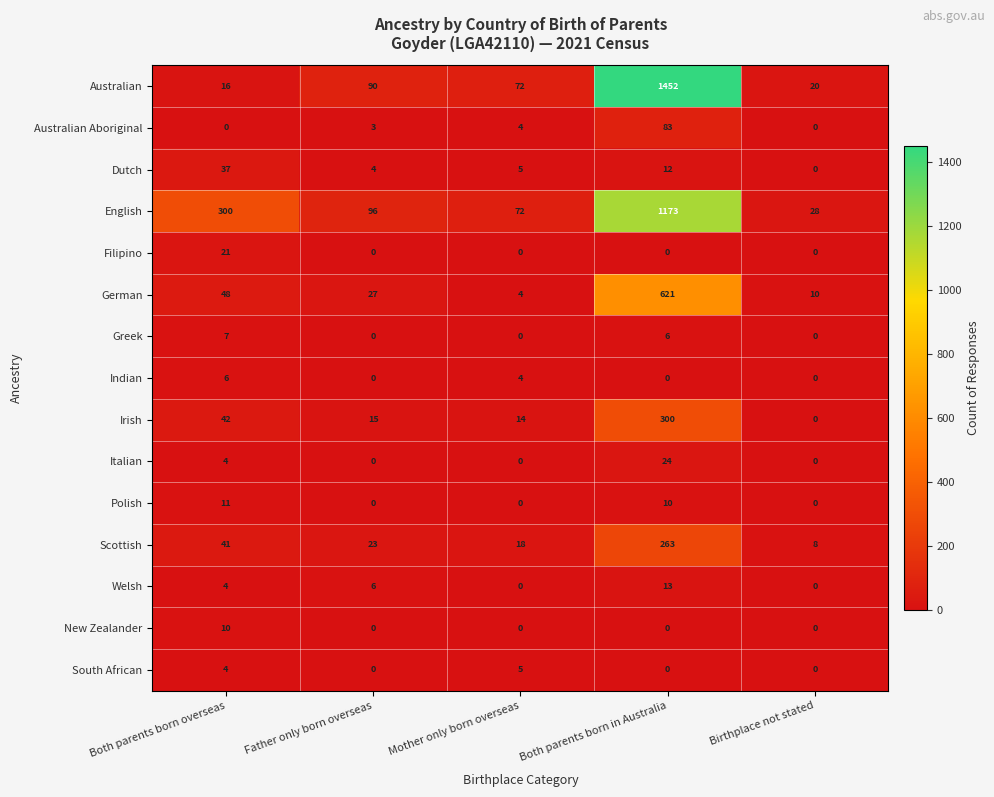

Which series has the widest spread of values?

Australian